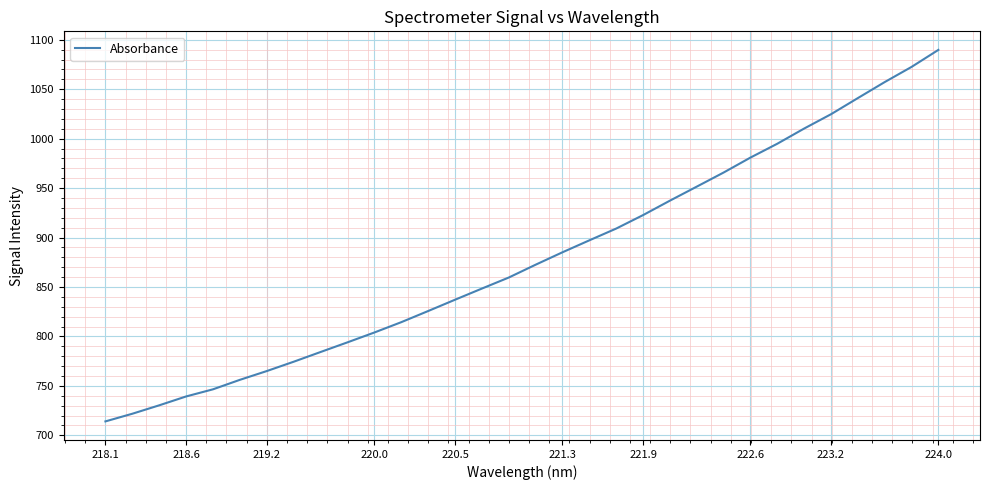

What is the maximum value shown in the chart?

1089.7